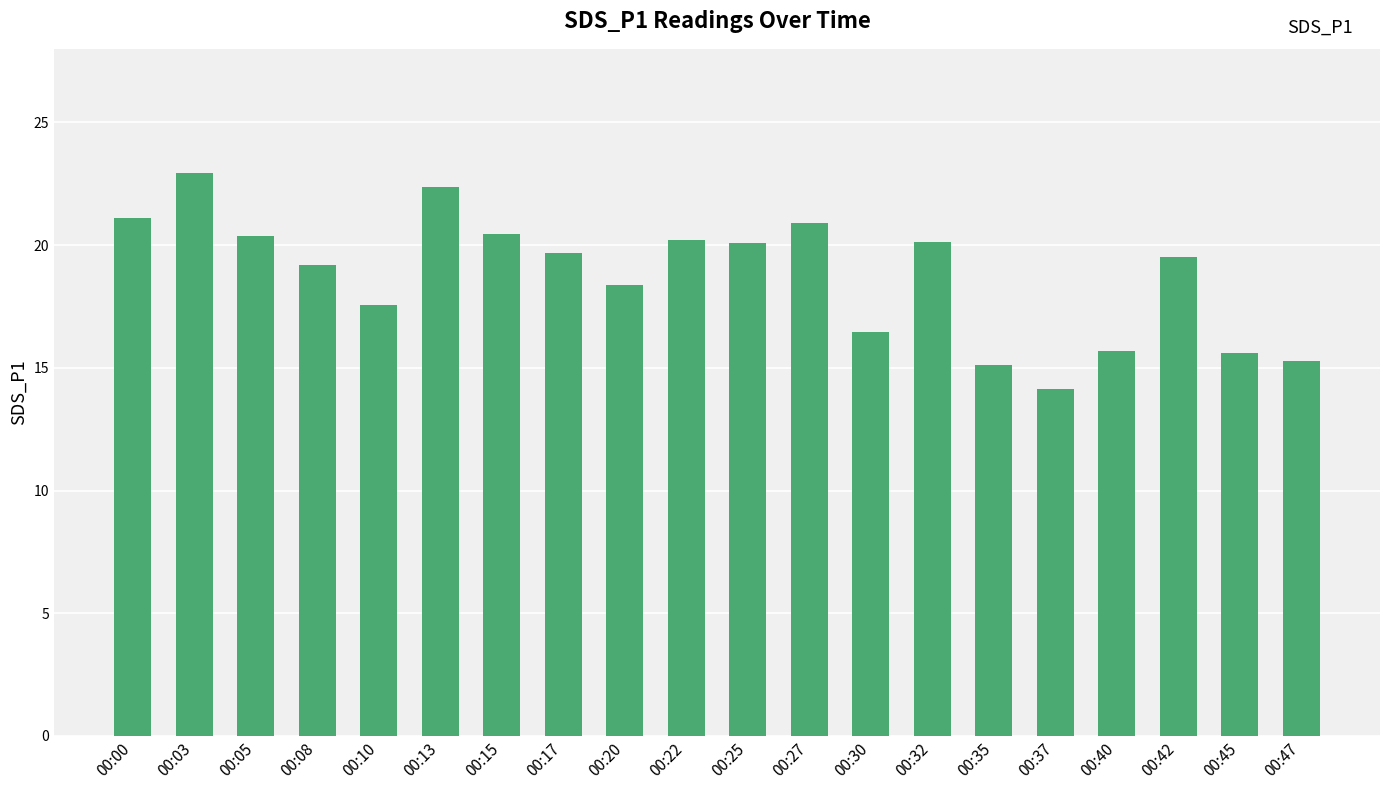

What is the minimum value shown in the chart?

14.1